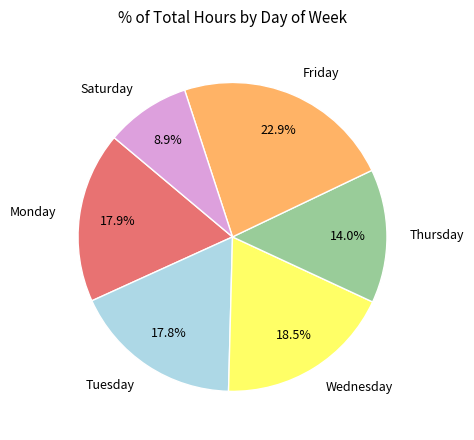

How much of the chart is everything except Wednesday?

81.5%